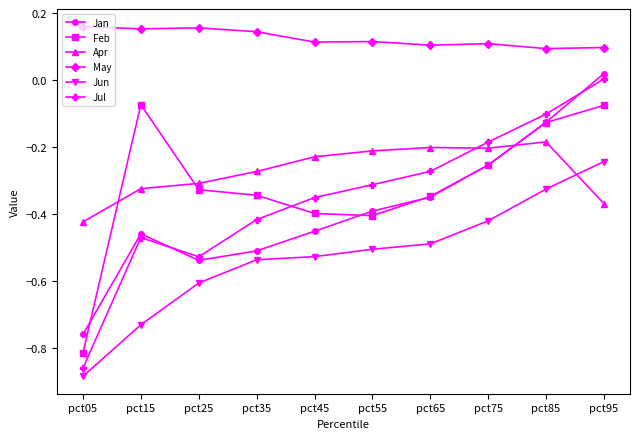

Is this an area chart (filled region under the line)?

No